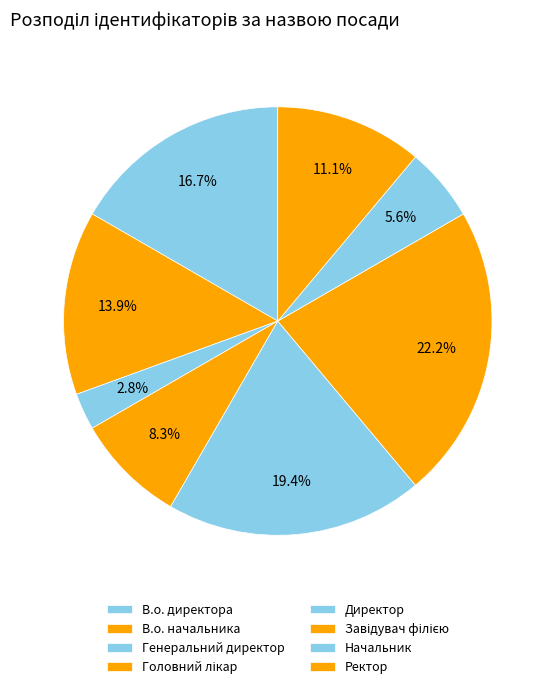

True or false: Завідувач філією accounts for 13% of the total.

False